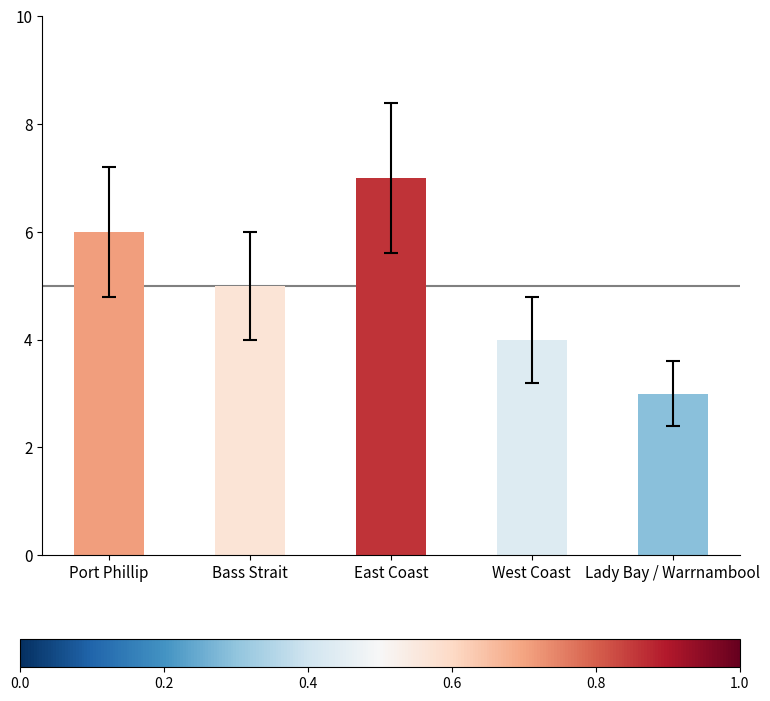

What is the change in value from East Coast to West Coast?

-3